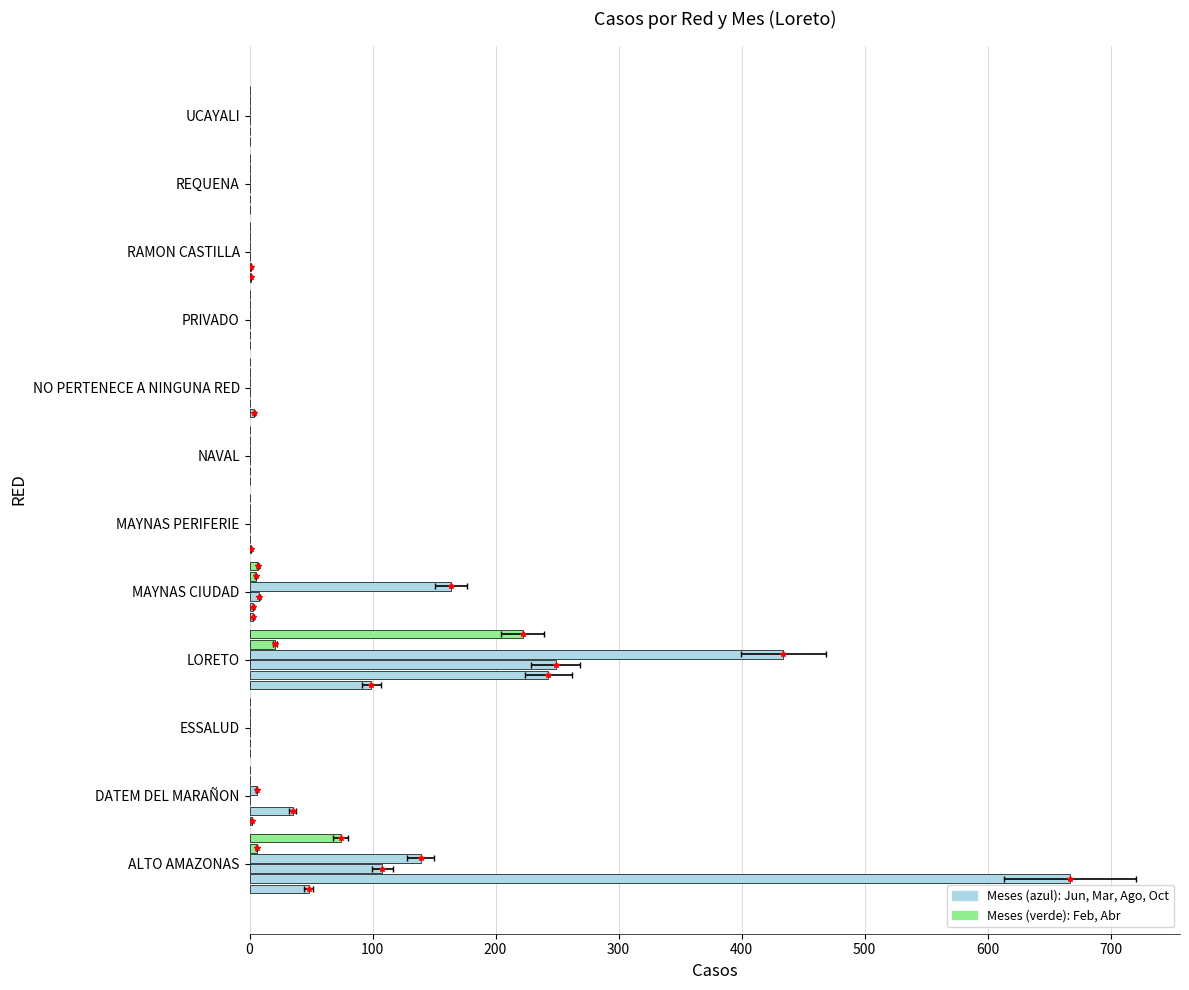

Reading left to right, extract all data points from this chart.

Ago: 48	2	0	99	3	1	0	4	0	1	0	0
Jun: 667	35	0	243	3	0	0	0	0	1	0	0
Oct: 108	0	0	249	8	0	0	0	0	0	0	0
Mar: 139	6	0	434	164	0	0	0	0	0	0	0
Feb: 6	0	0	21	5	0	0	0	0	0	0	0
Abr: 74	0	0	222	7	0	0	0	0	0	0	0